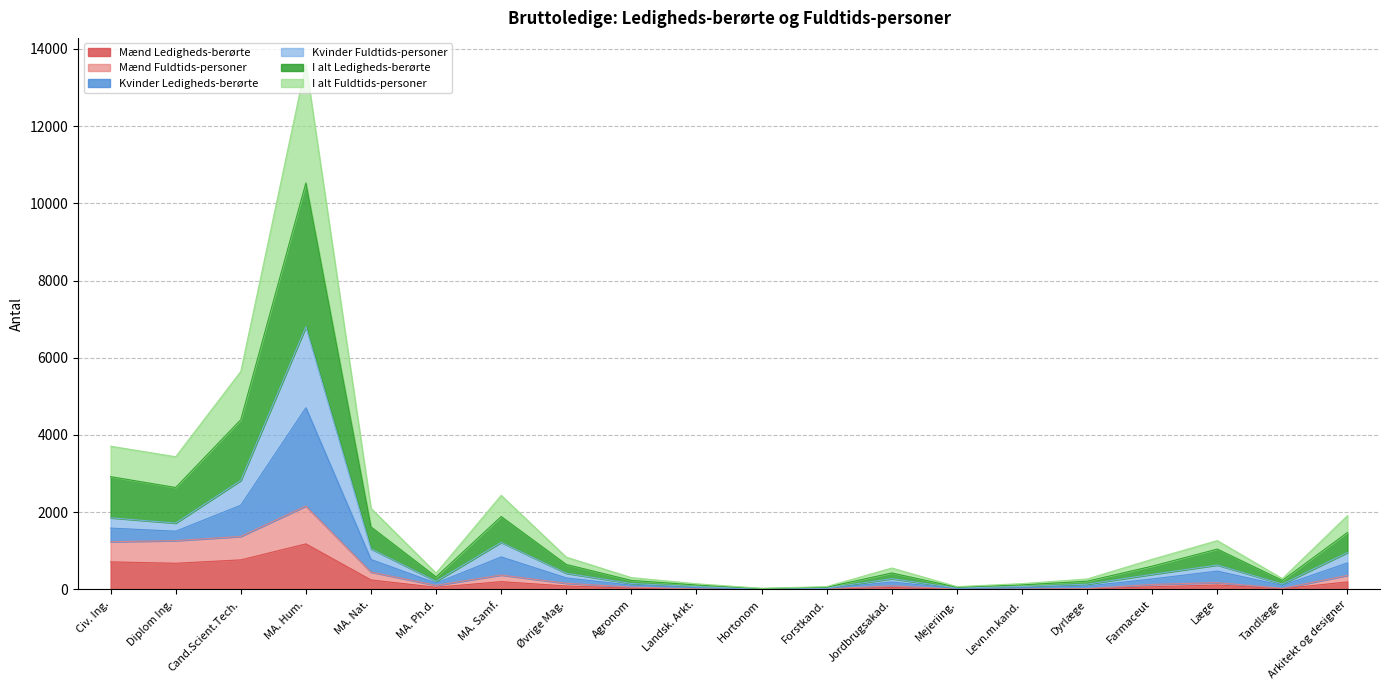

True or false: I alt Fuldtids-personer and Mænd Ledigheds-berørte intersect in this chart.

False